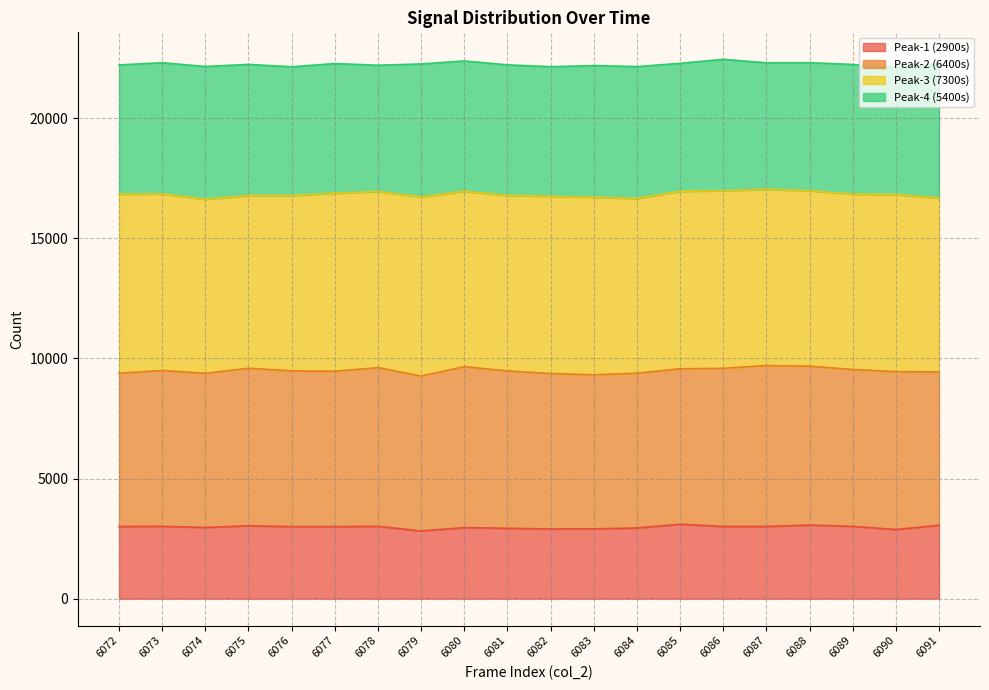

How many lines are shown in the chart?

4